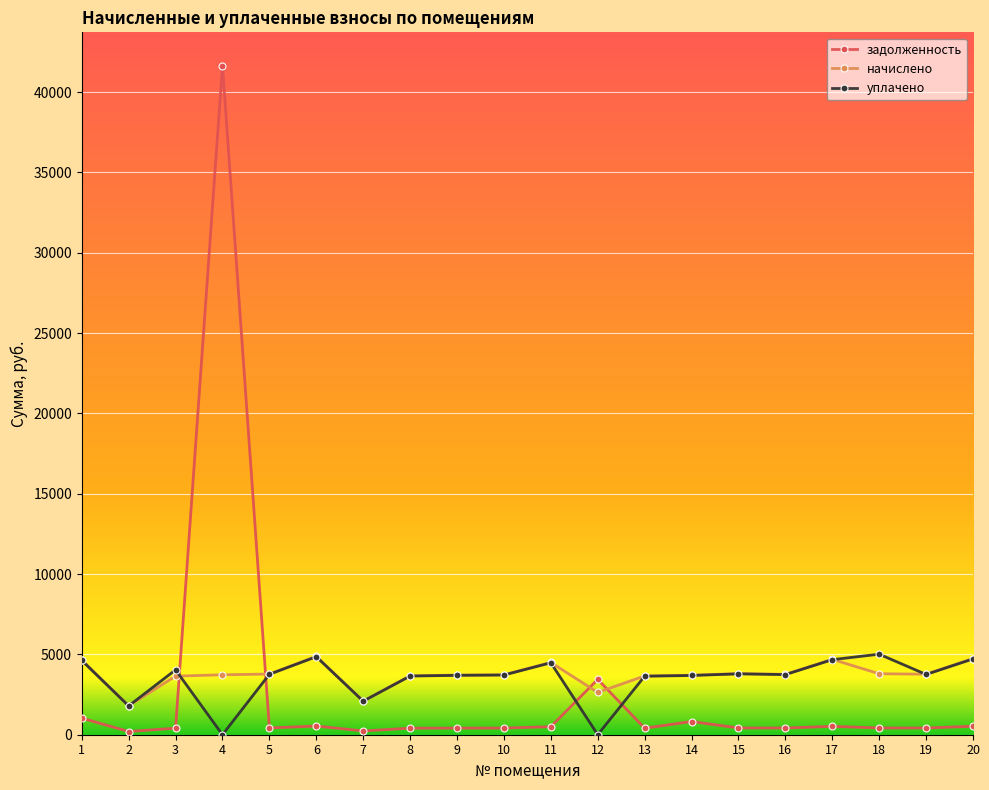

Where do начислено and задолженность first cross each other?

3 and 4